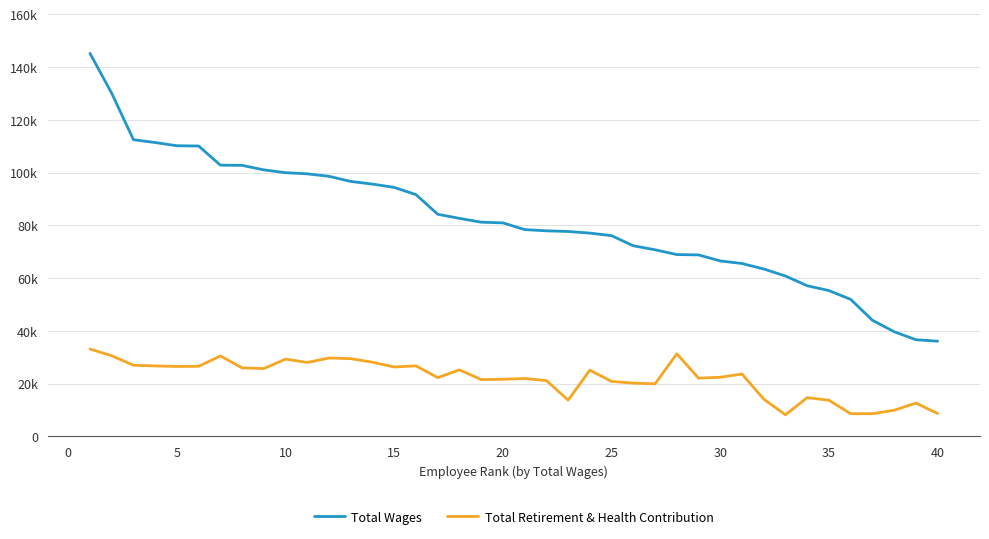

Does the chart have visible grid lines?

Yes